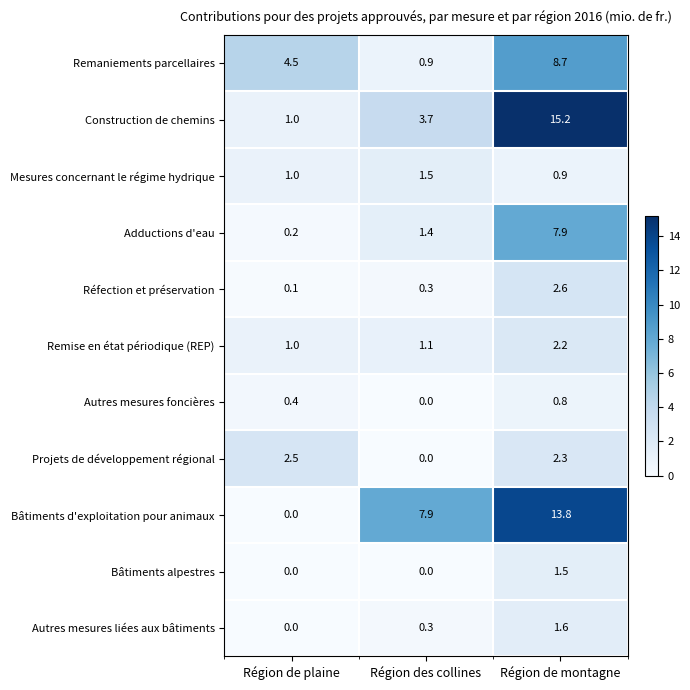

The Projets de développement régional series shows -0.8 at Région des collines. True or false?

False